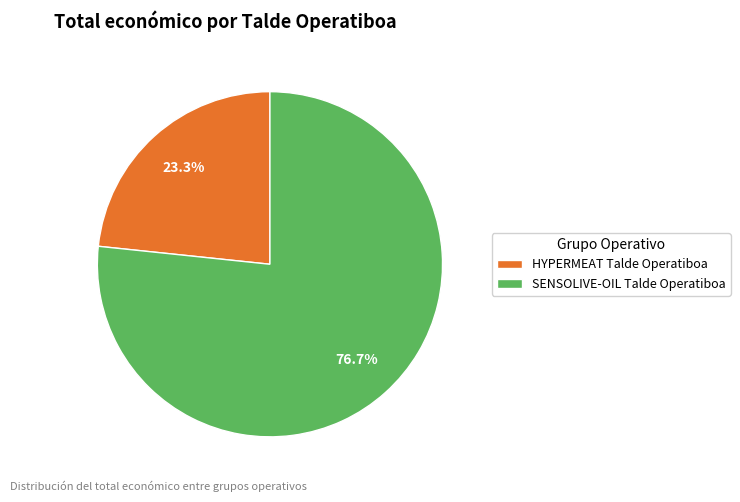

What portion of the pie excludes HYPERMEAT Talde Operatiboa?

76.7%